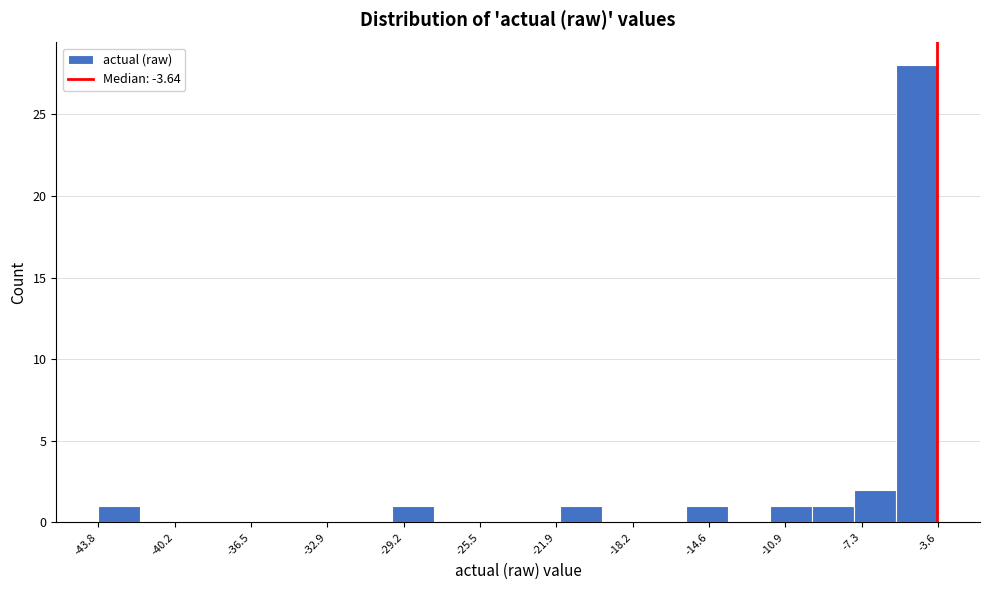

Reading left to right, list every bar in this chart as the range it spans on the x-axis followed by its height. Neither the bar edges nor the heights are printed on the chart, so give them approximately, as read against the axes.

-44.0 to -42.0: 1
-42.0 to -40.0: 0
-40.0 to -38.0: 0
-38.0 to -36.0: 0
-36.0 to -34.0: 0
-34.0 to -32.0: 0
-32.0 to -29.5: 0
-29.5 to -27.5: 1
-27.5 to -25.5: 0
-25.5 to -23.5: 0
-23.5 to -21.5: 0
-21.5 to -19.5: 1
-19.5 to -17.5: 0
-17.5 to -15.5: 0
-15.5 to -13.5: 1
-13.5 to -11.5: 0
-11.5 to -9.5: 1
-9.5 to -7.5: 1
-7.5 to -5.5: 2
-5.5 to -3.5: 28